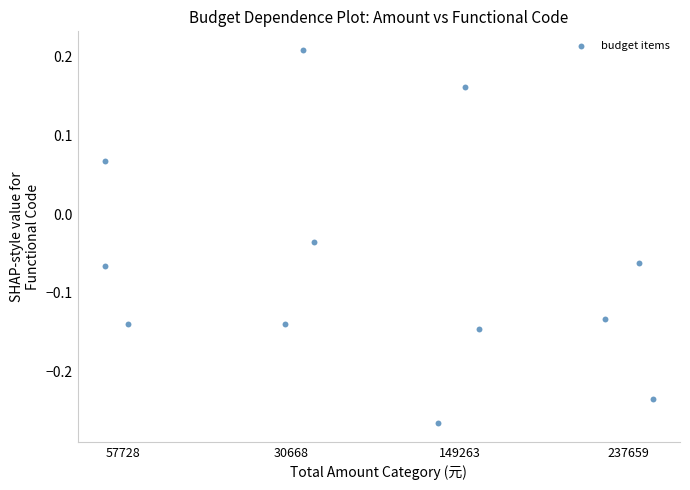

What is the range of X values (max minus min)?

3.2